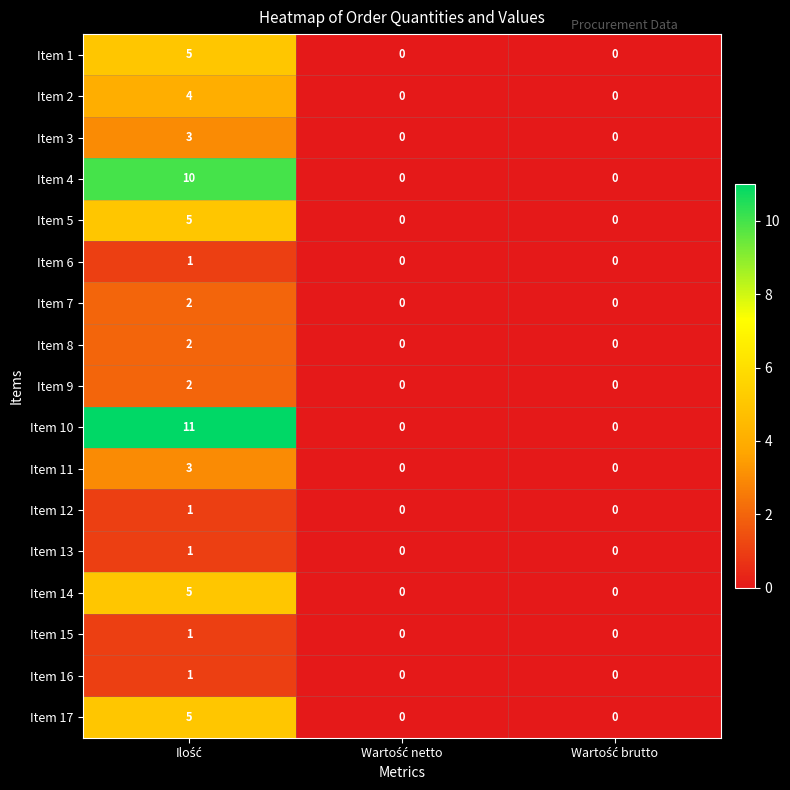

Which series has the widest spread of values?

Item 10